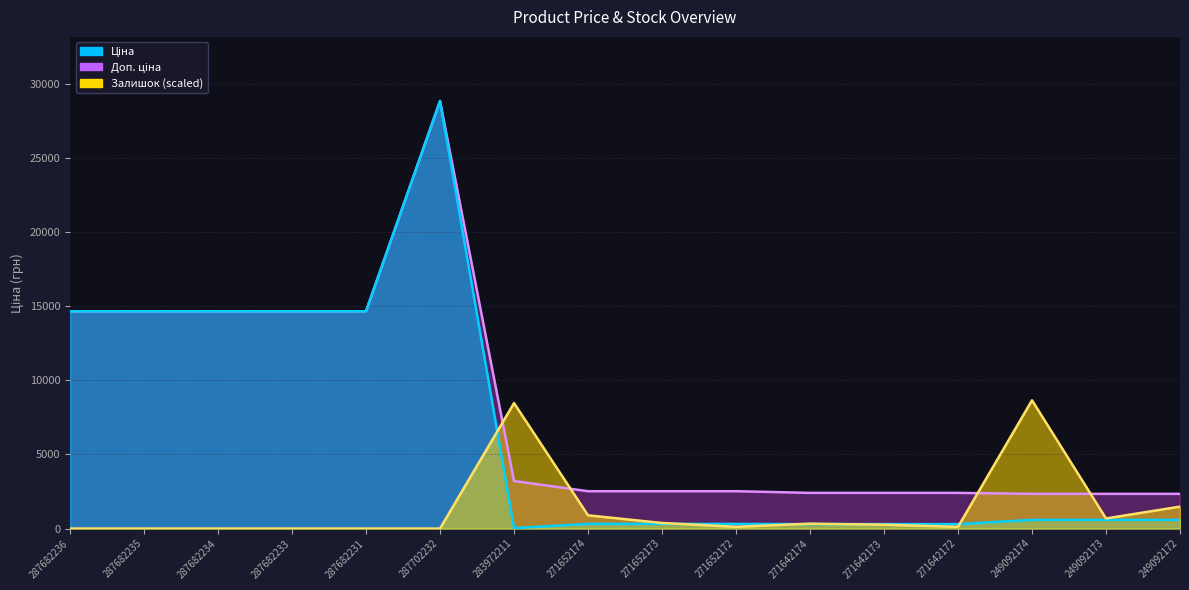

List the labels in order of Доп. ціна value, largest first.

287702232, 287682236, 287682235, 287682234, 287682233, 287682231, 283972211, 271652174, 271652173, 271652172, 271642174, 271642173, 271642172, 249092174, 249092173, 249092172